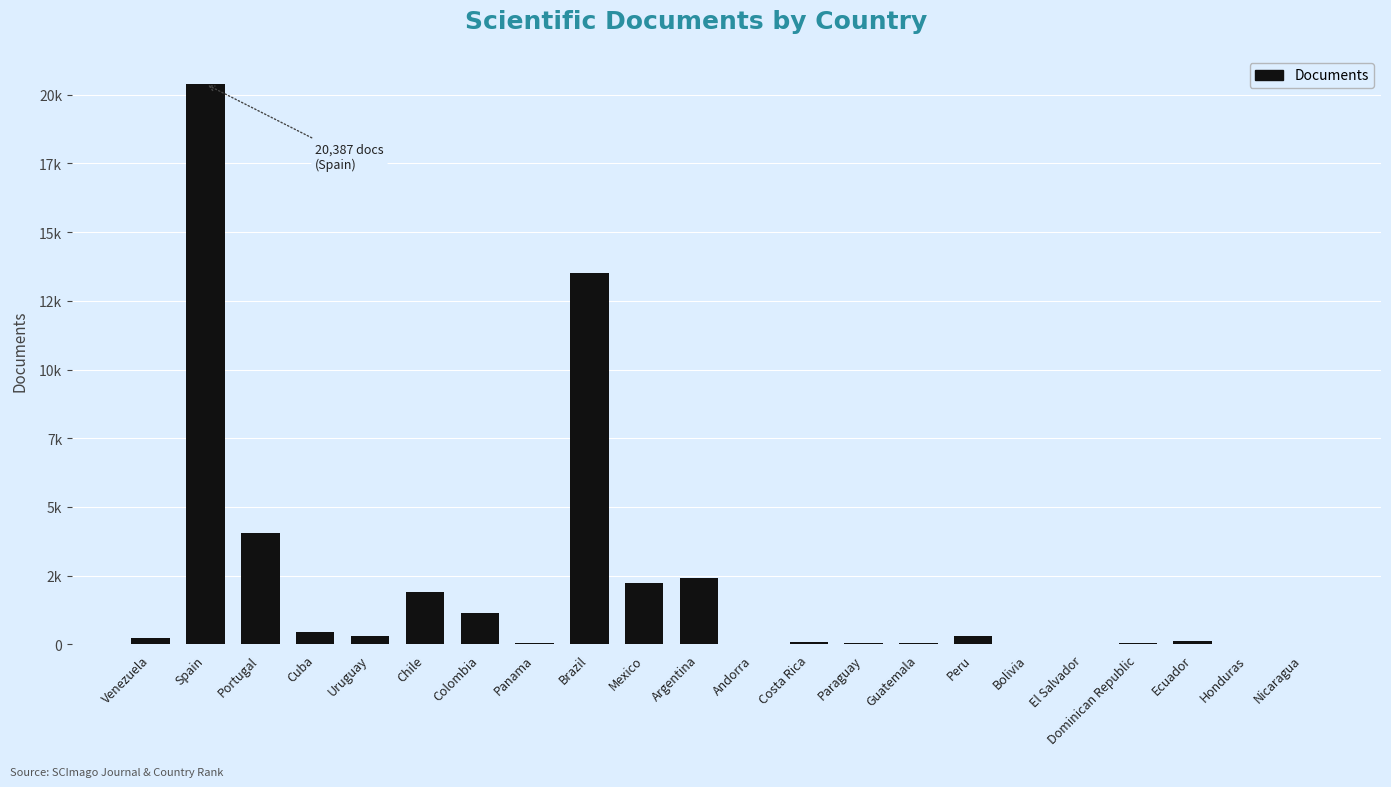

Rank the categories by value from highest to lowest.

Spain, Brazil, Portugal, Argentina, Mexico, Chile, Colombia, Cuba, Peru, Uruguay, Venezuela, Ecuador, Costa Rica, Guatemala, Panama, Paraguay, Dominican Republic, Honduras, Bolivia, El Salvador, Nicaragua, Andorra